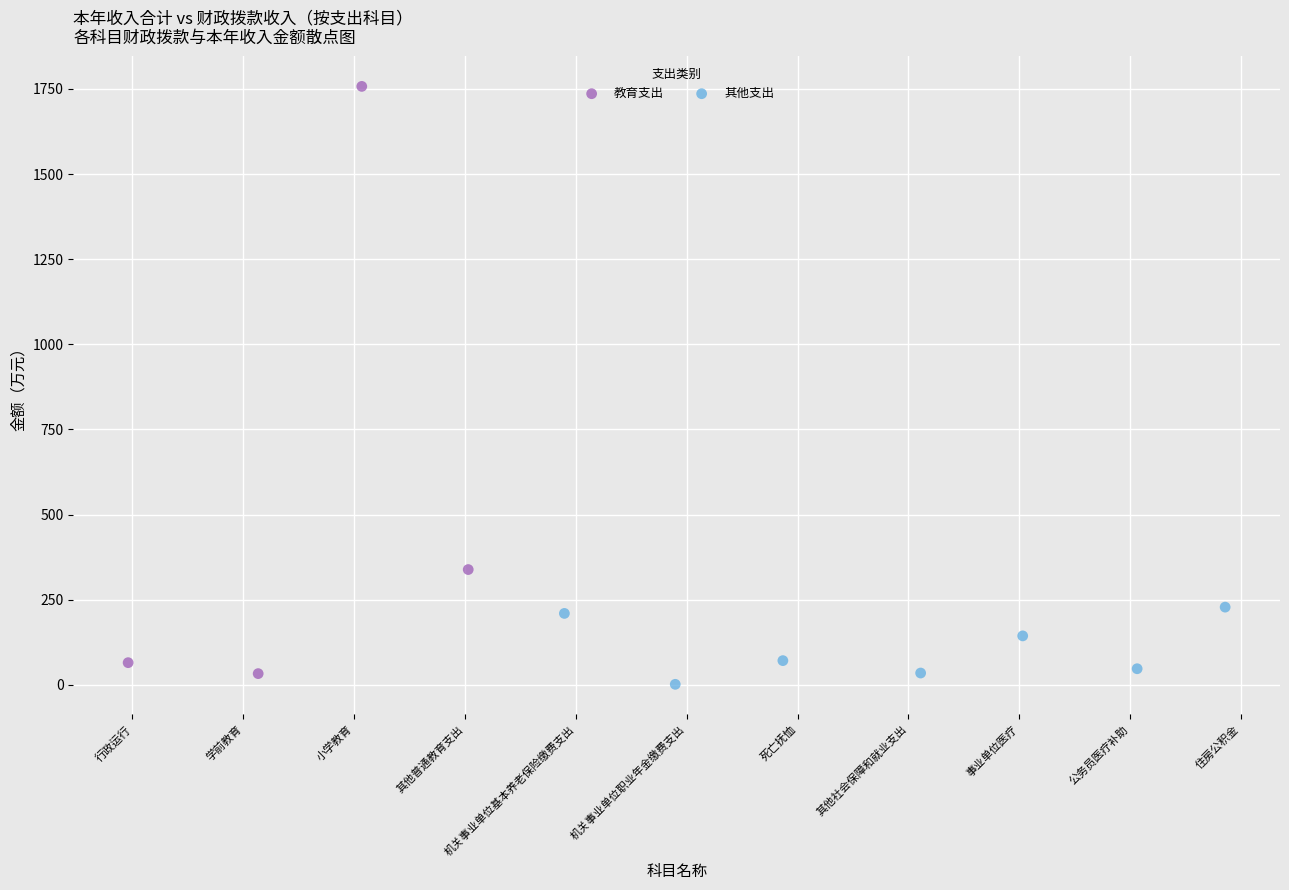

Which series has the largest Y range (max minus min)?

教育支出